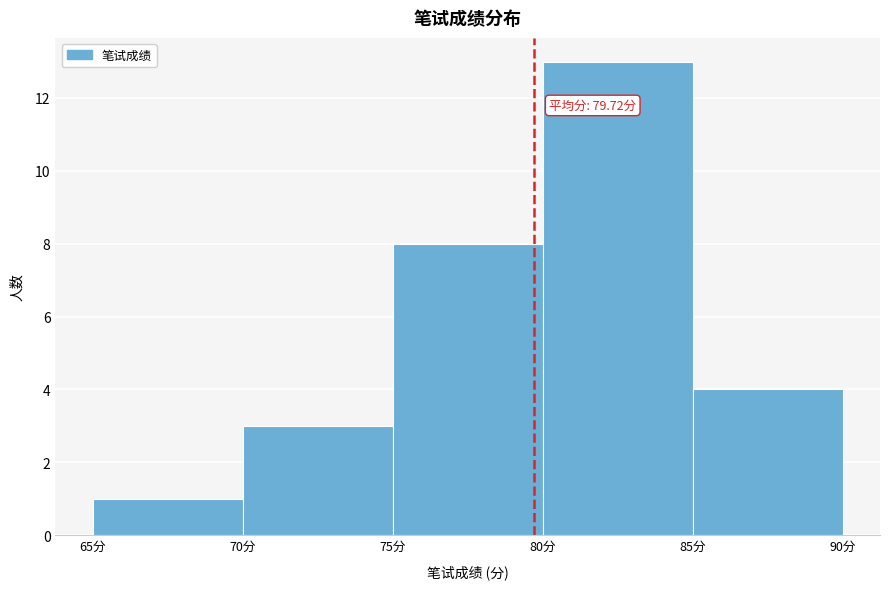

Over which range of the x-axis is the bar tallest?

80 to 85